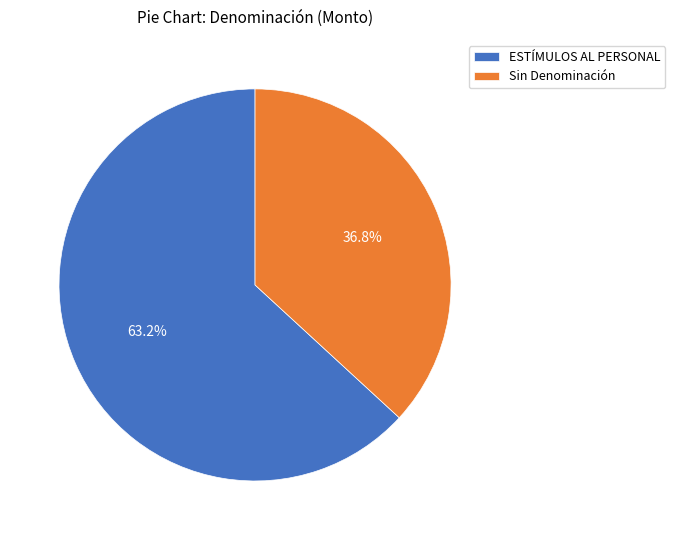

Is the sum of ESTÍMULOS AL PERSONAL and Sin Denominación greater than half?

Yes